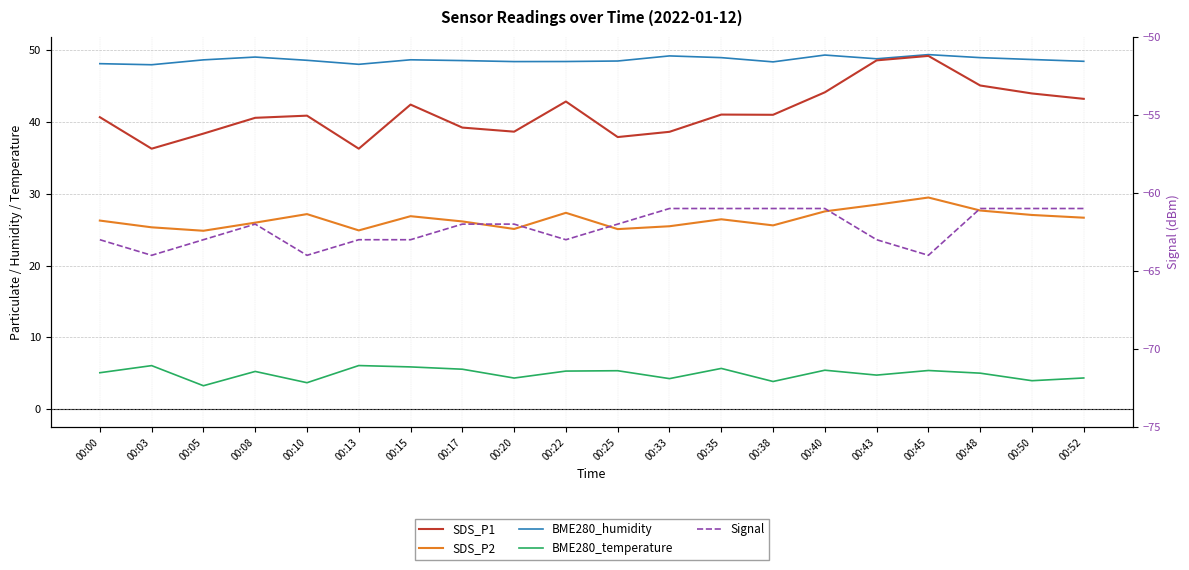

What is the difference between the second highest and second lowest values in the BME280_temperature series?

2.4